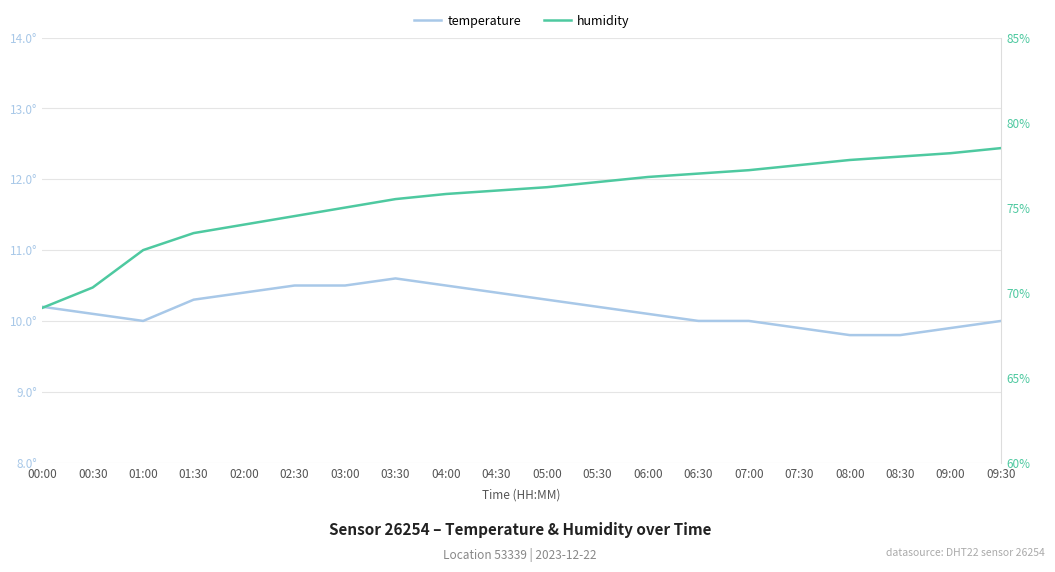

Between 04:30 and 07:00, which is larger?

04:30